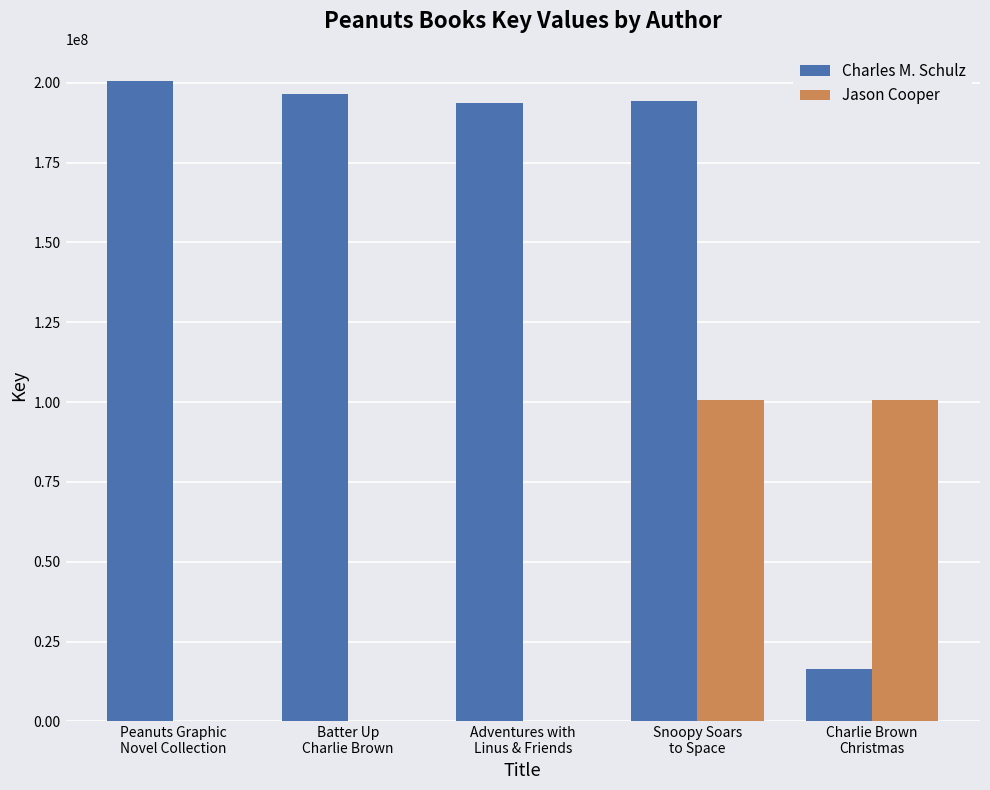

Read the Charles M. Schulz value at Snoopy Soars
to Space, to the nearest 50.

194277050